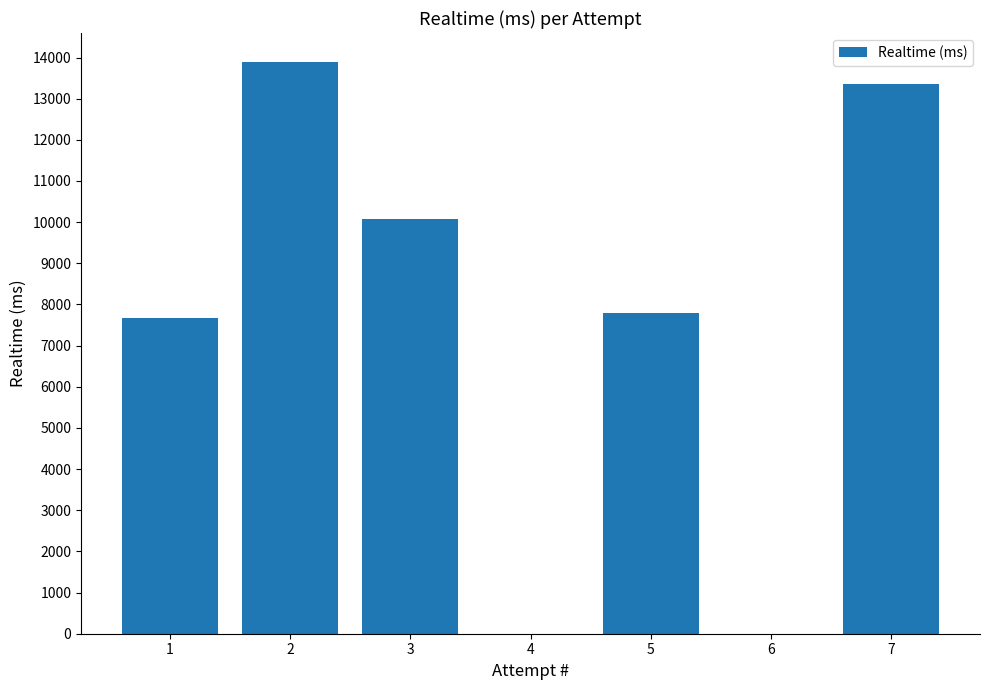

Count the number of data series in this chart.

1